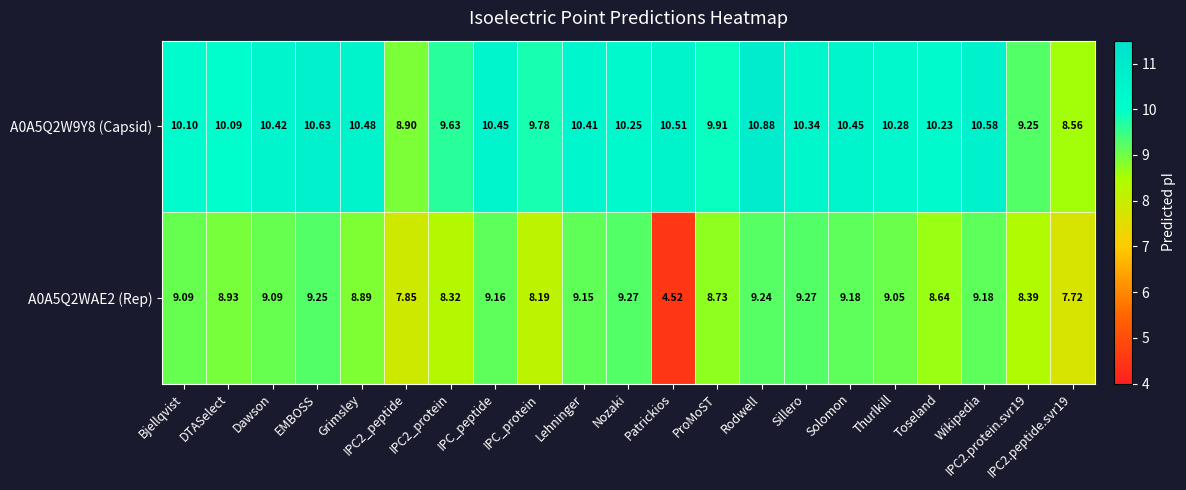

How many data points in A0A5Q2W9Y8 (Capsid) are less than 10?

6